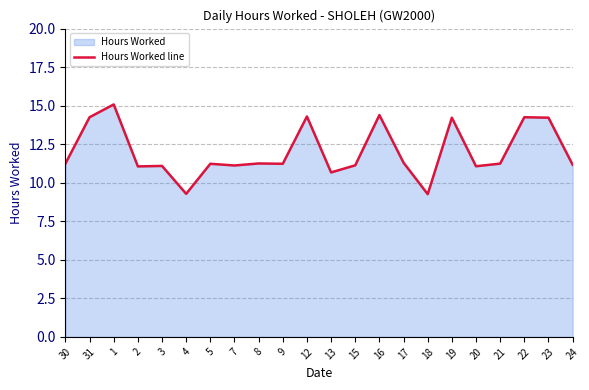

Is it true that the value at 20 is 11.1?

True